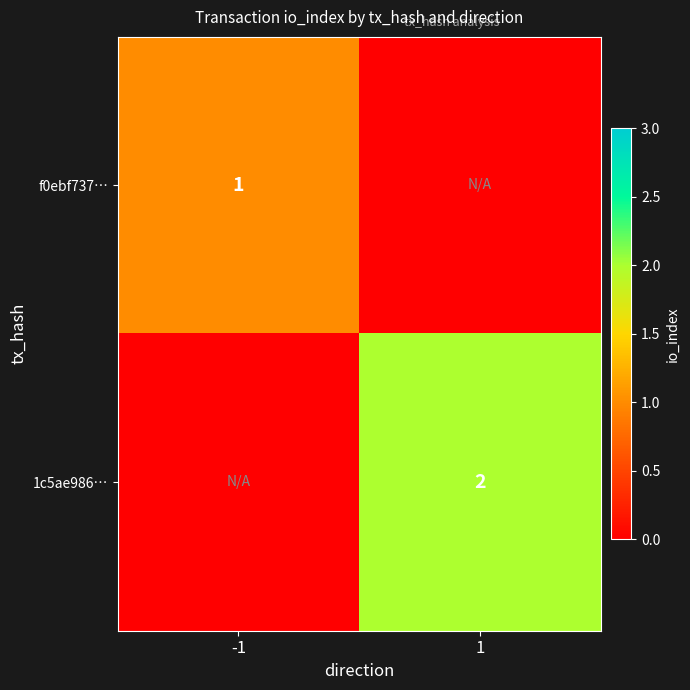

True or false: 1c5ae986… has a value of 2 at 1.

True